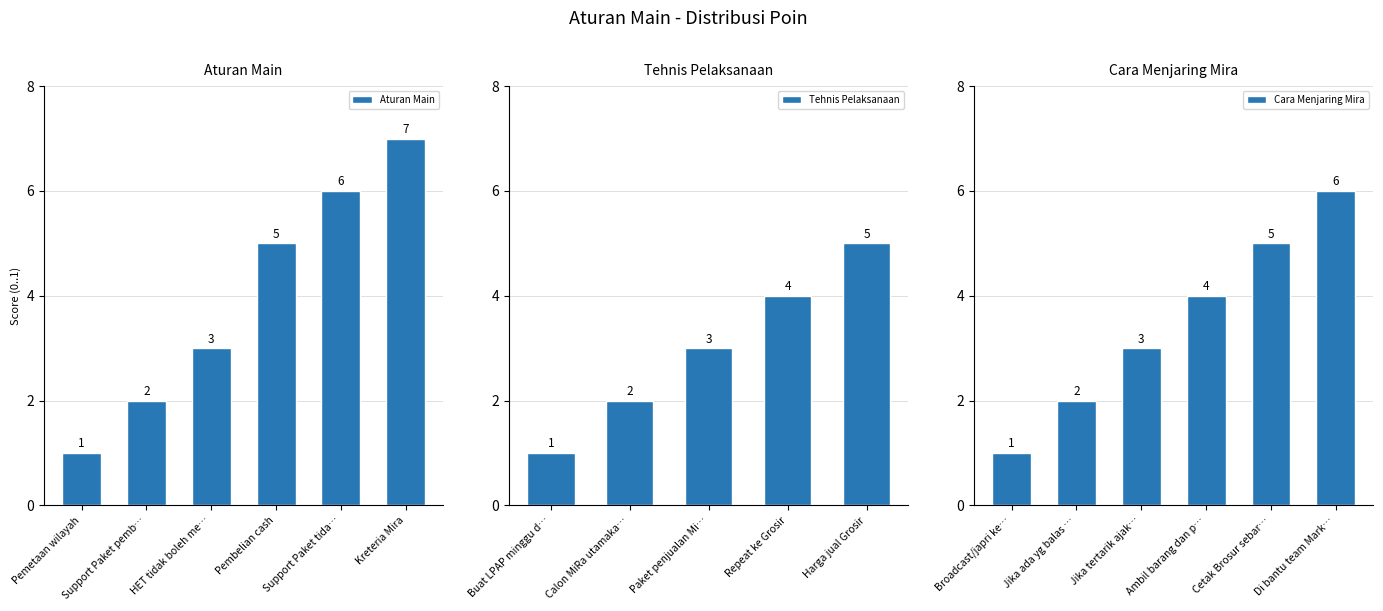

Reading right to left, extract all data points from this chart.

6	5	4	3	2	1	5	4	3	2	1	7	6	5	3	2	1